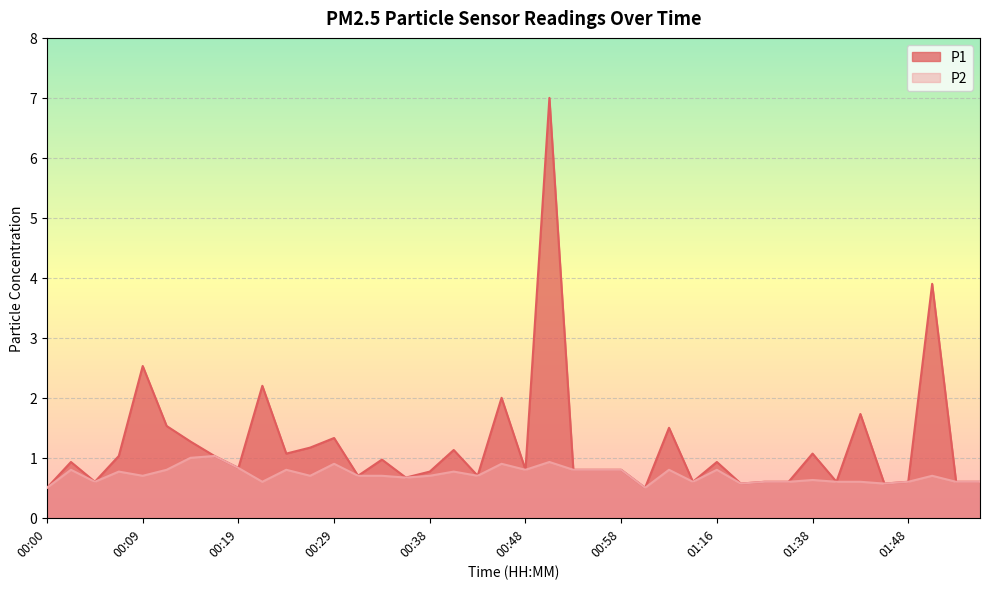

How many lines are shown in the chart?

2